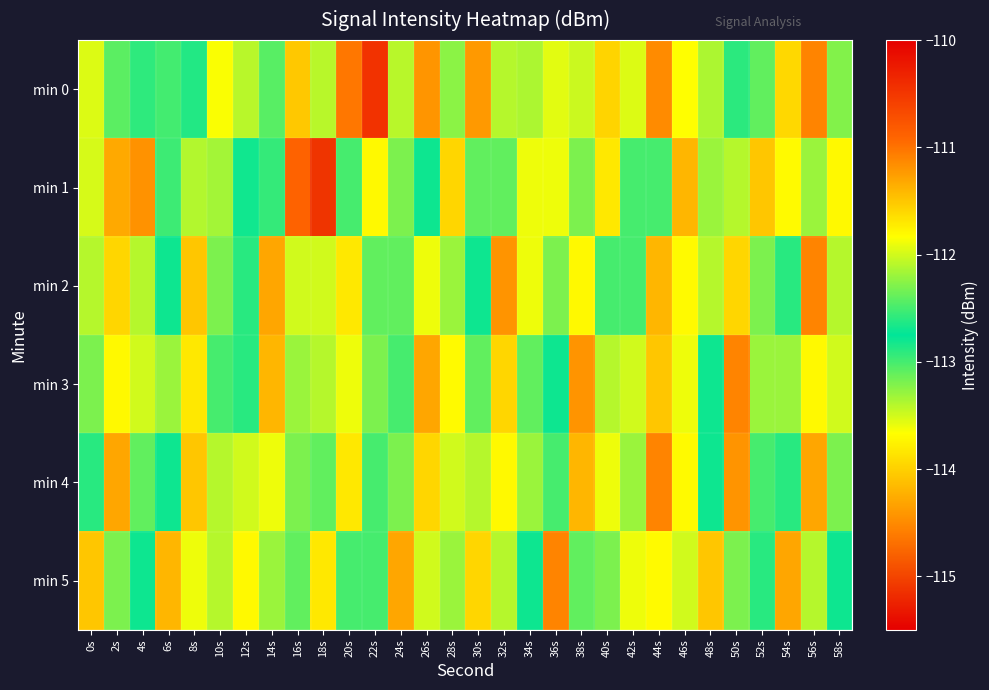

At 48s, list the series in order from largest to smallest.

min 5, min 2, min 3, min 4, min 1, min 0